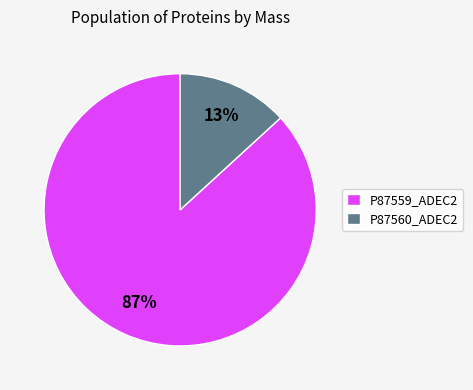

Combined, do P87560_ADEC2 and P87559_ADEC2 account for over 50%?

Yes